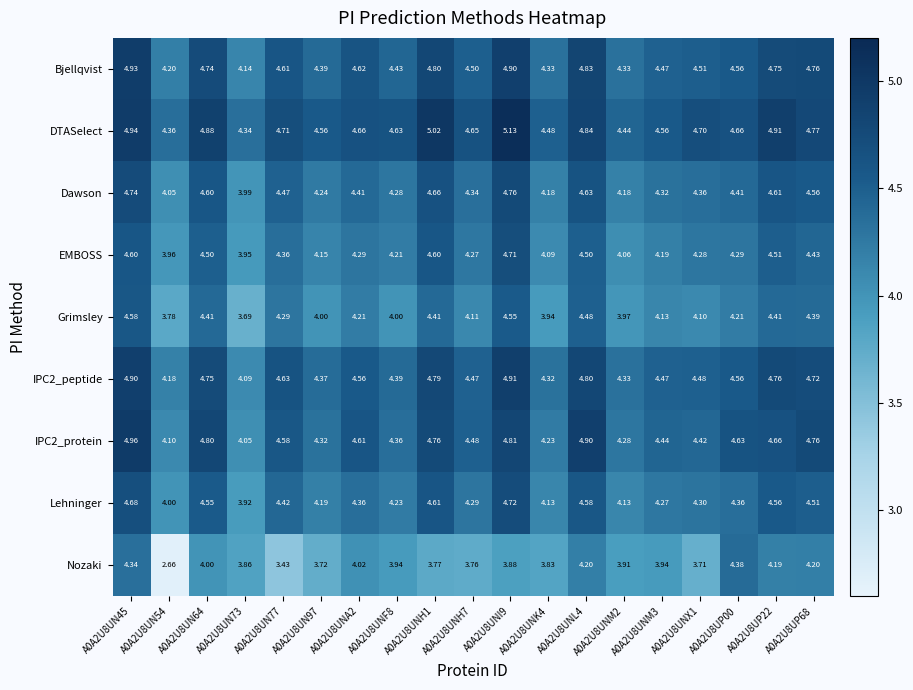

Which series has the widest spread of values?

Nozaki